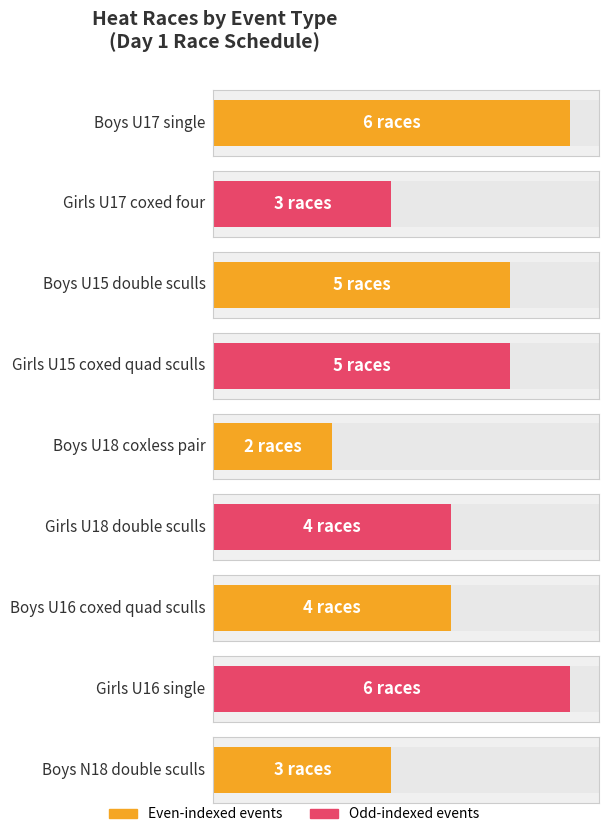

The value at Boys U16 coxed quad sculls is 2. True or false?

False